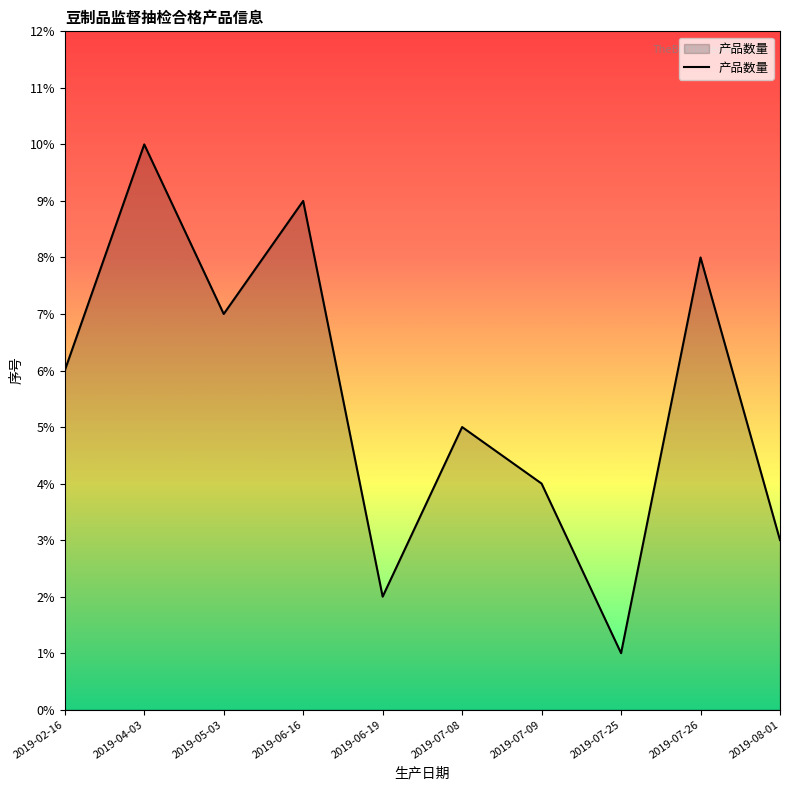

What position from the left is 2019-07-25?

8